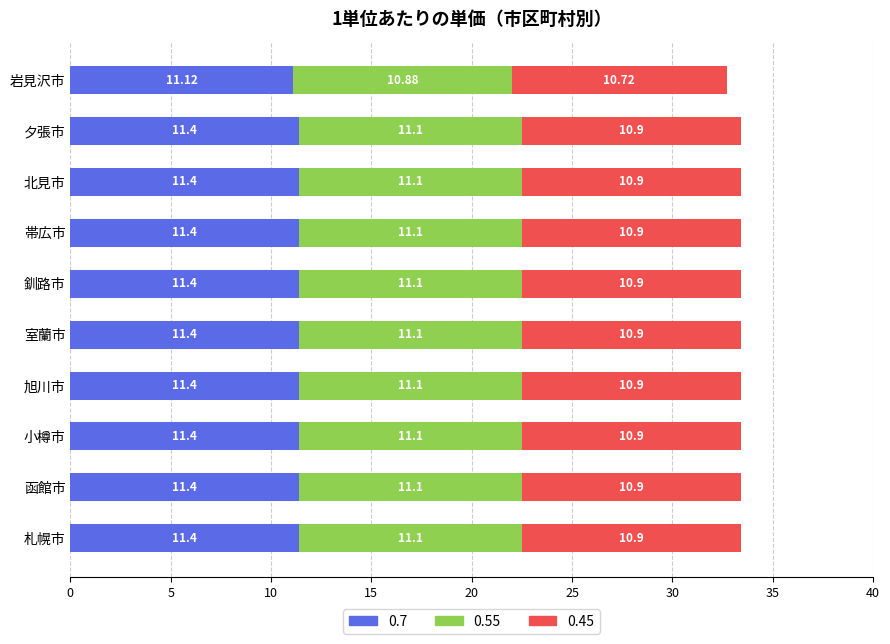

What is the difference between the maximum and minimum values in the 0.7 series?

0.3